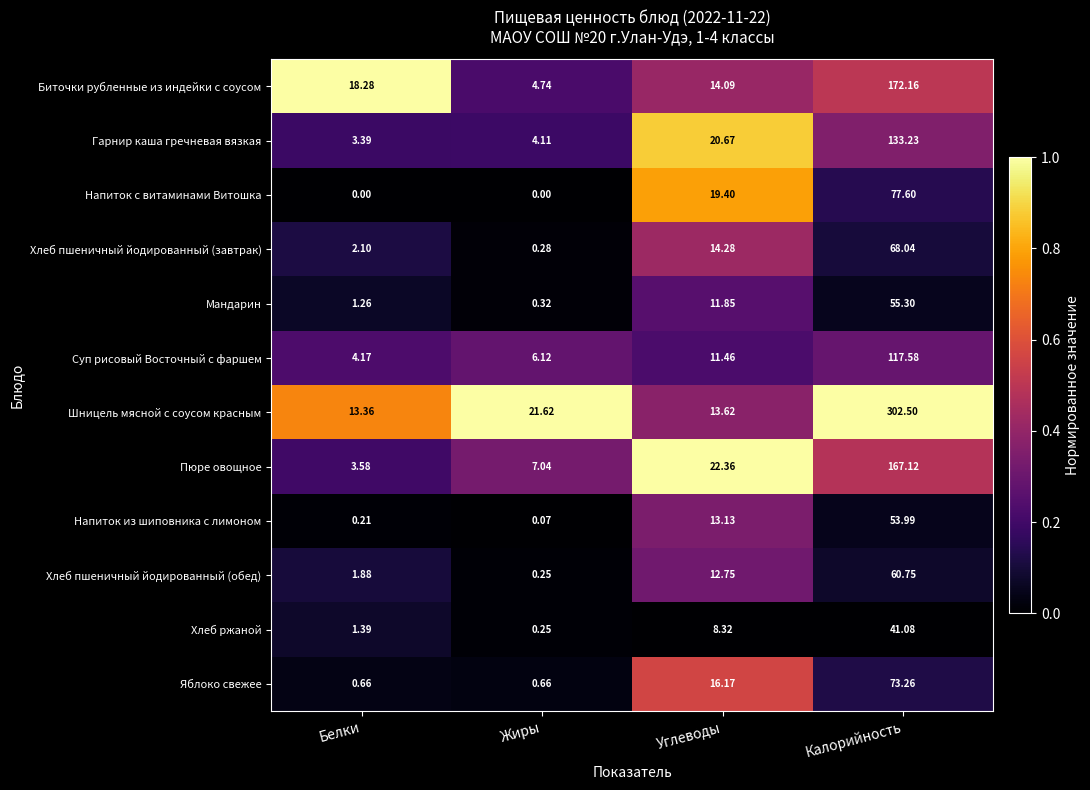

What is the difference between the highest and lowest values at Калорийность?

261.4